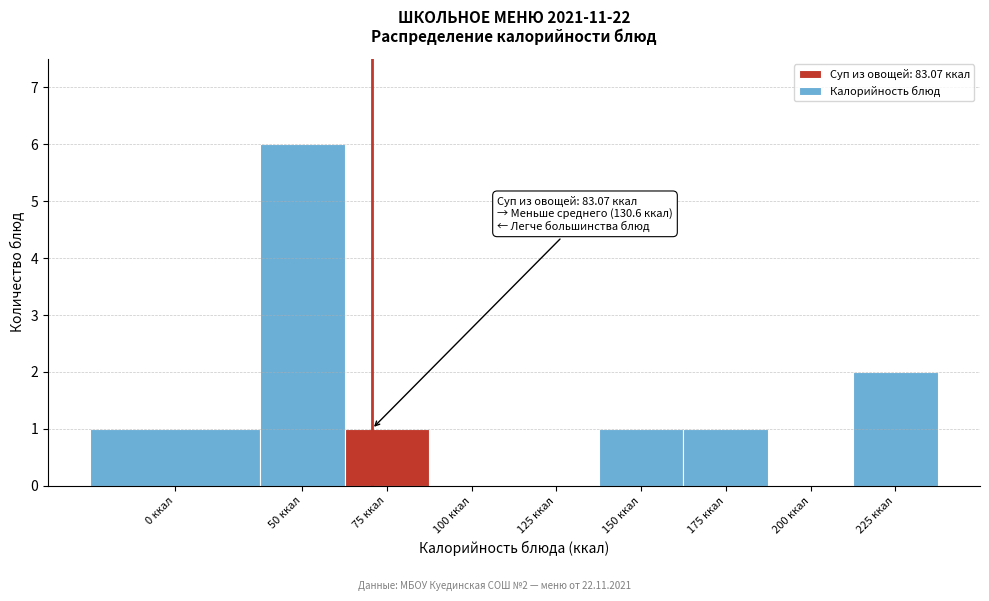

Reading right to left, extract all data points from this chart.

225 ккал=2	200 ккал=0	175 ккал=1	150 ккал=1	125 ккал=0	100 ккал=0	75 ккал=1	50 ккал=6	0 ккал=1